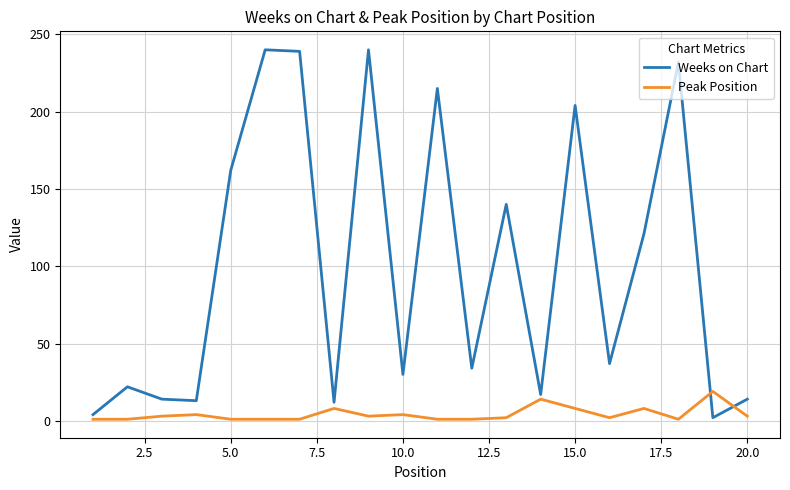

What is the highest value of the Weeks on Chart series?

240